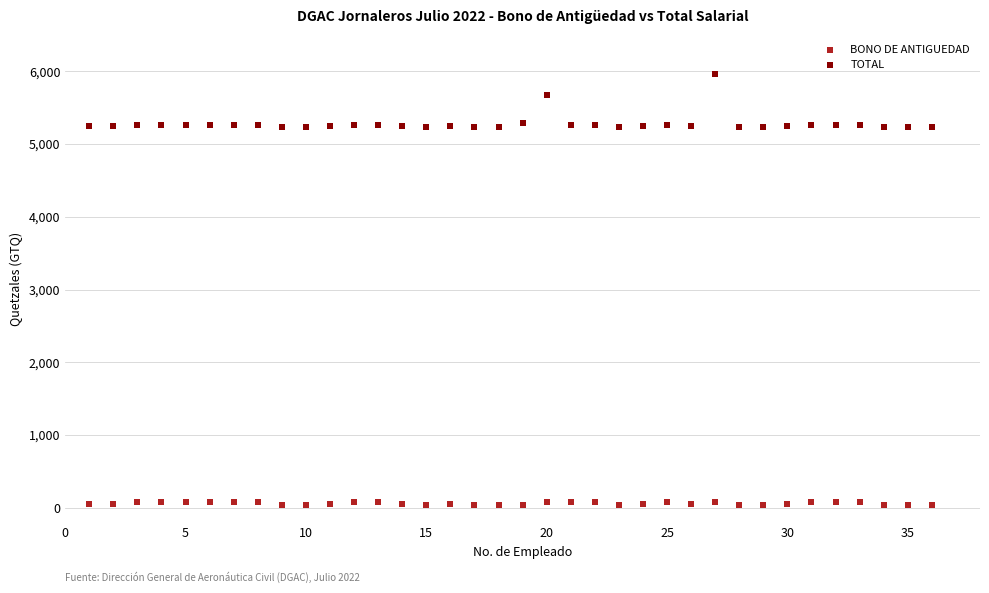

Which series has the largest Y range (max minus min)?

TOTAL